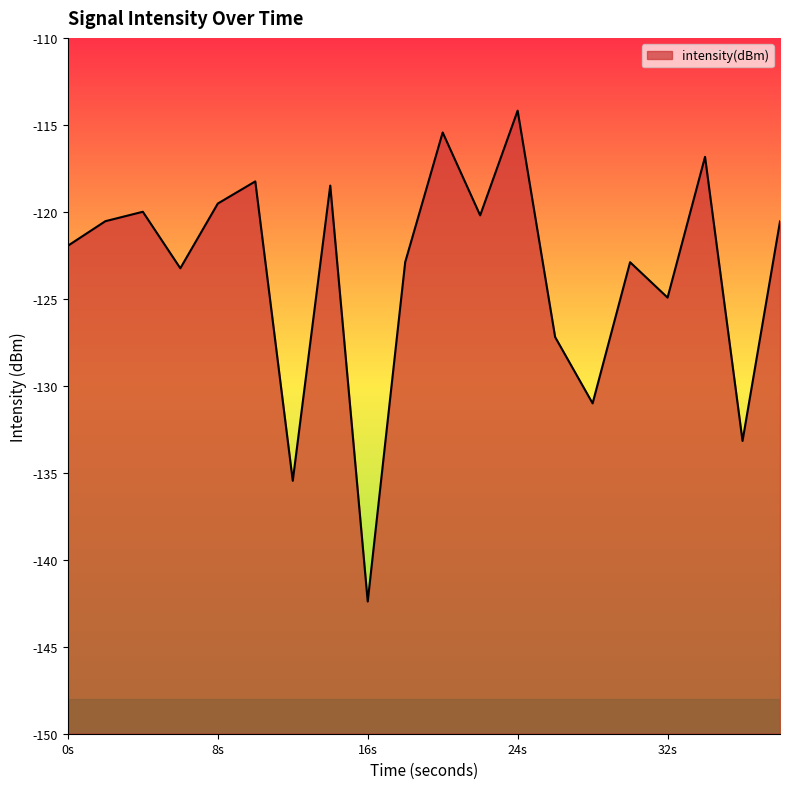

What value does the data have at 8s?

-119.5